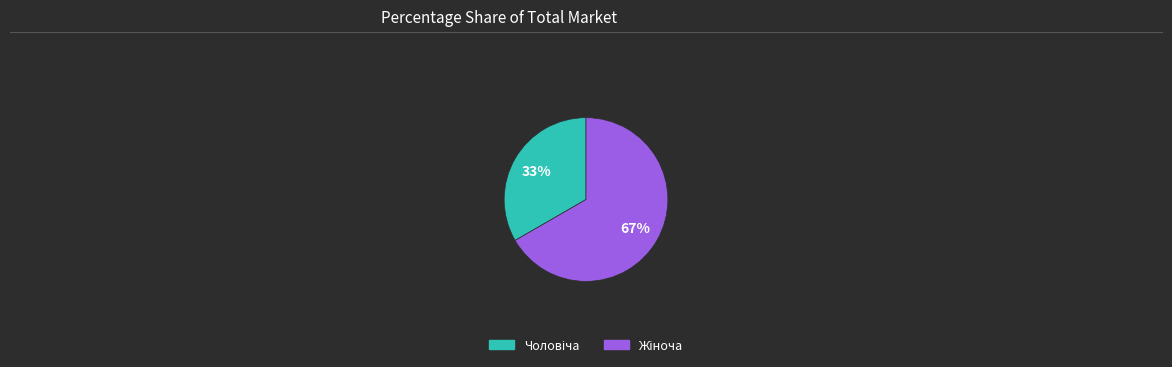

Does any single category account for the majority?

Yes